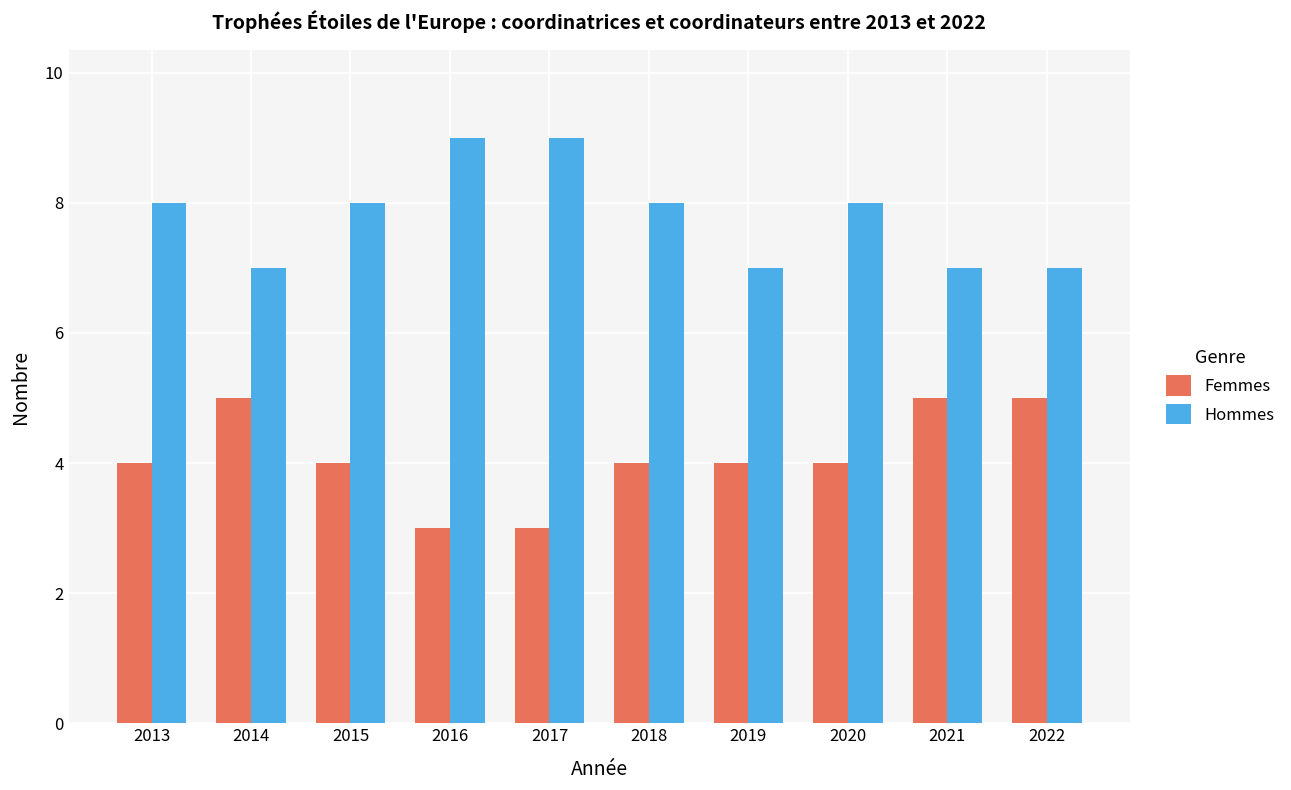

Rank the series by their average value, from lowest to highest.

Femmes, Hommes